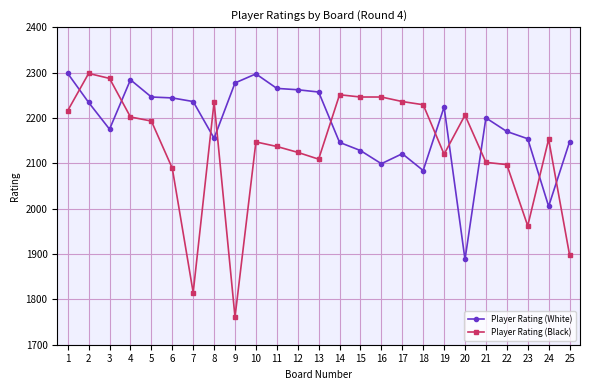

What is the highest value of the Player Rating (White) series?

2298